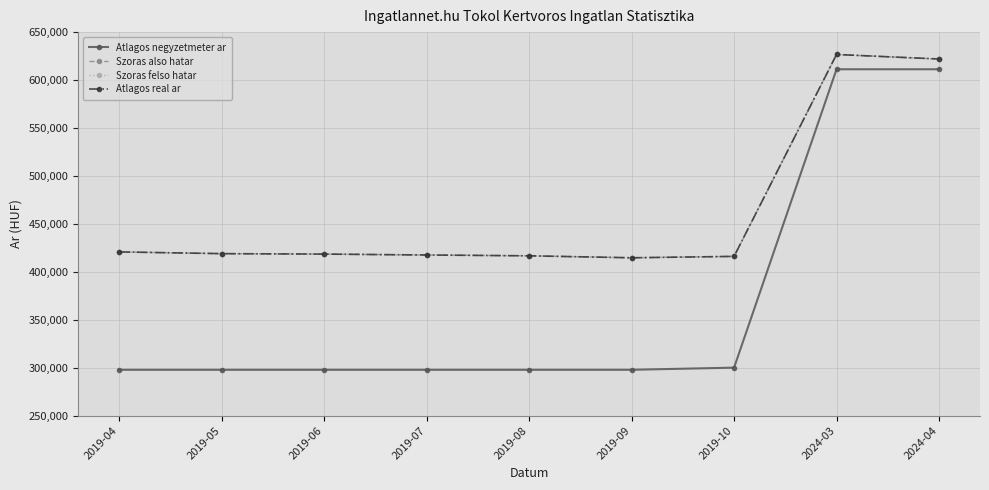

Does the chart have visible grid lines?

Yes